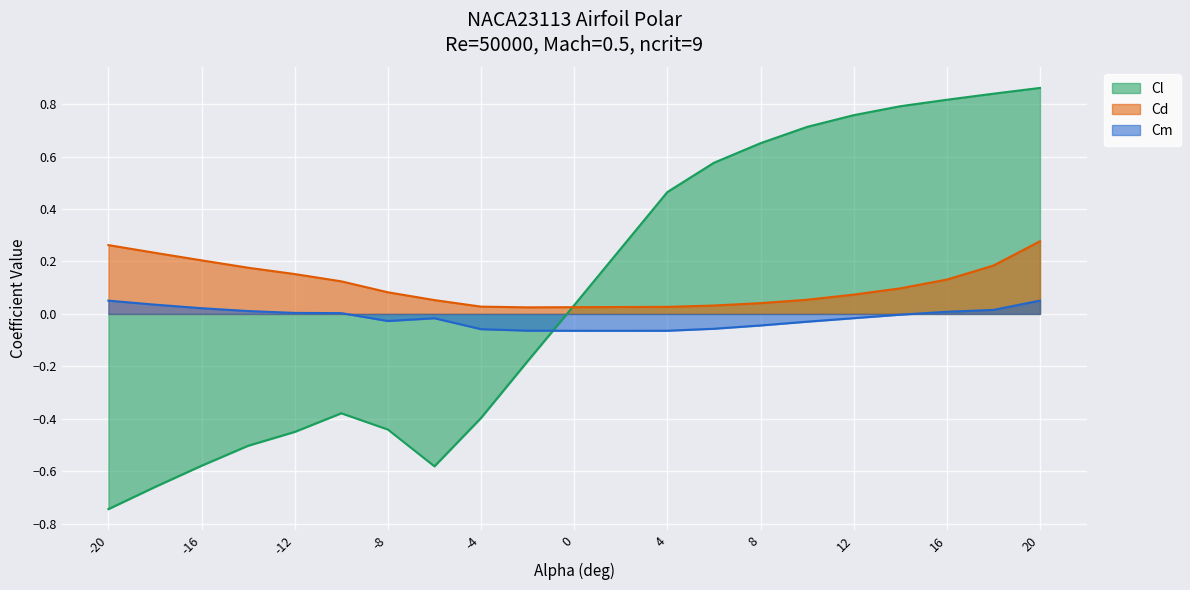

What is the minimum value for Cl?

-0.7